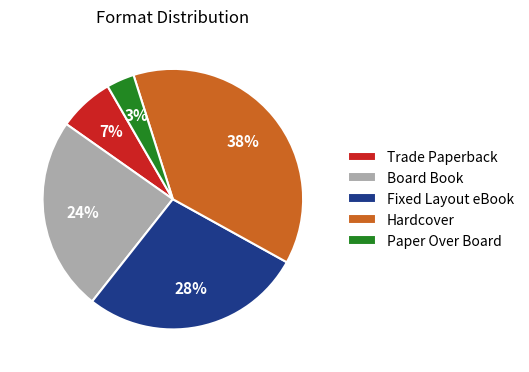

How many slices are in this pie chart?

5